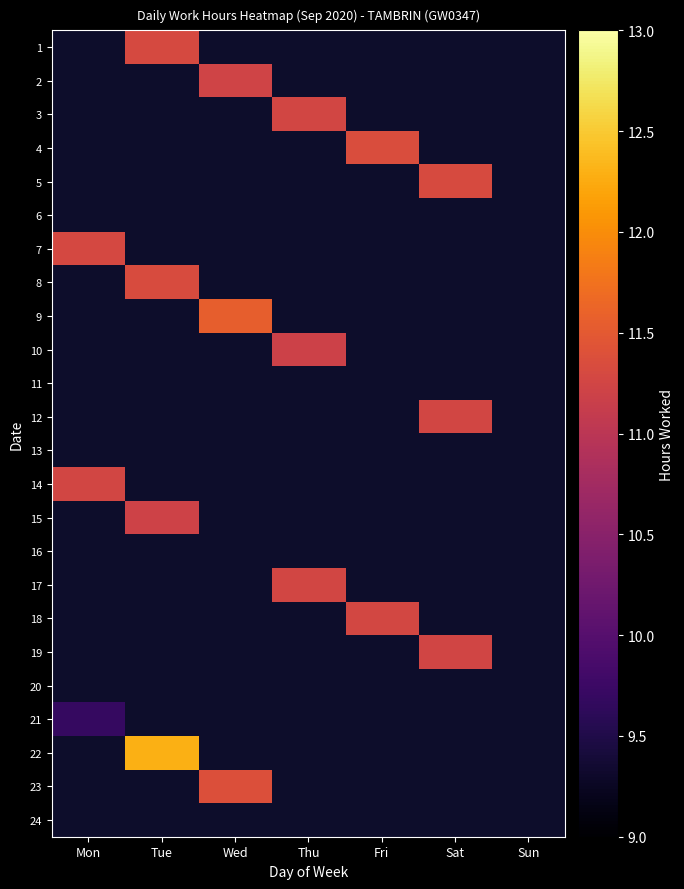

Count the number of categories in the chart.

7